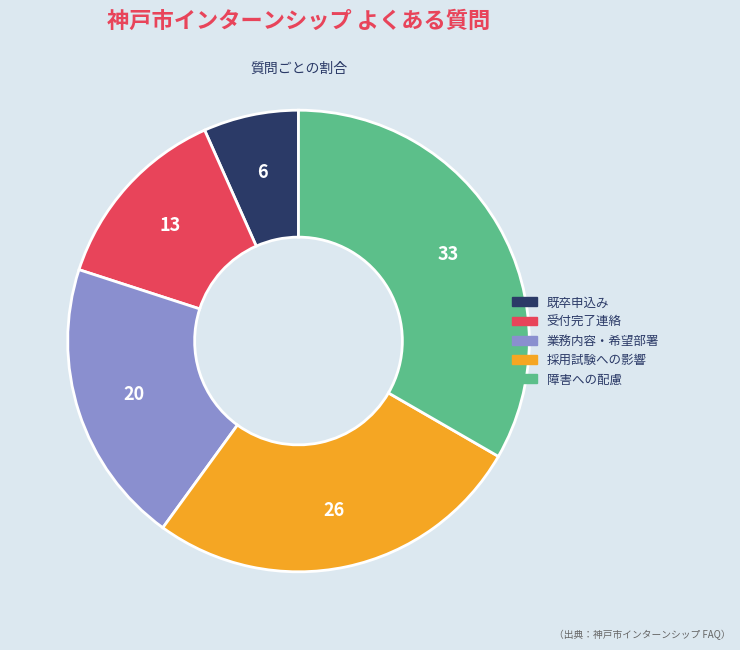

How many slices are in this pie chart?

5